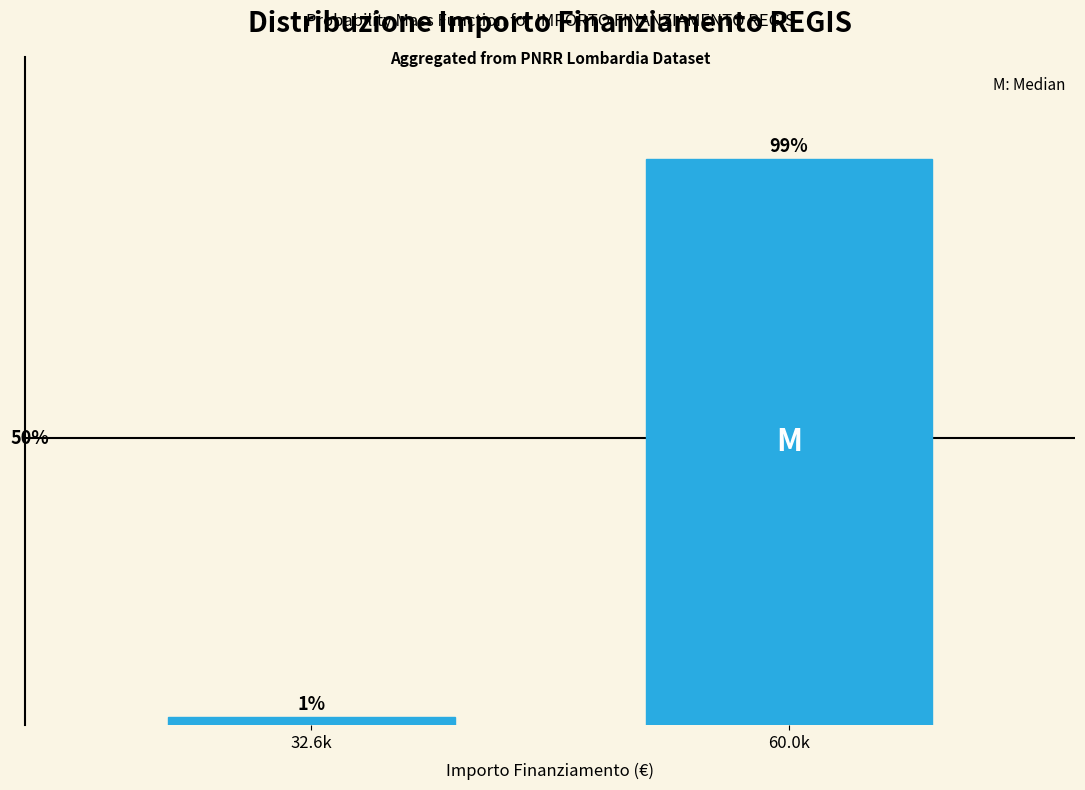

Does the chart contain any negative values?

No